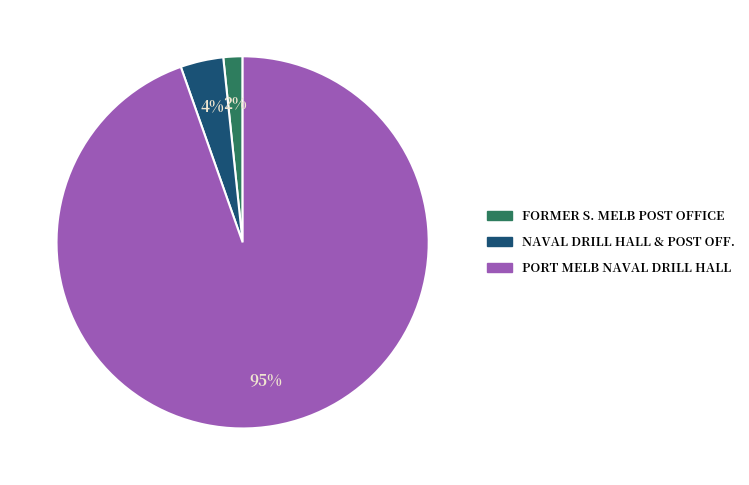

Is there a majority slice in this chart?

Yes